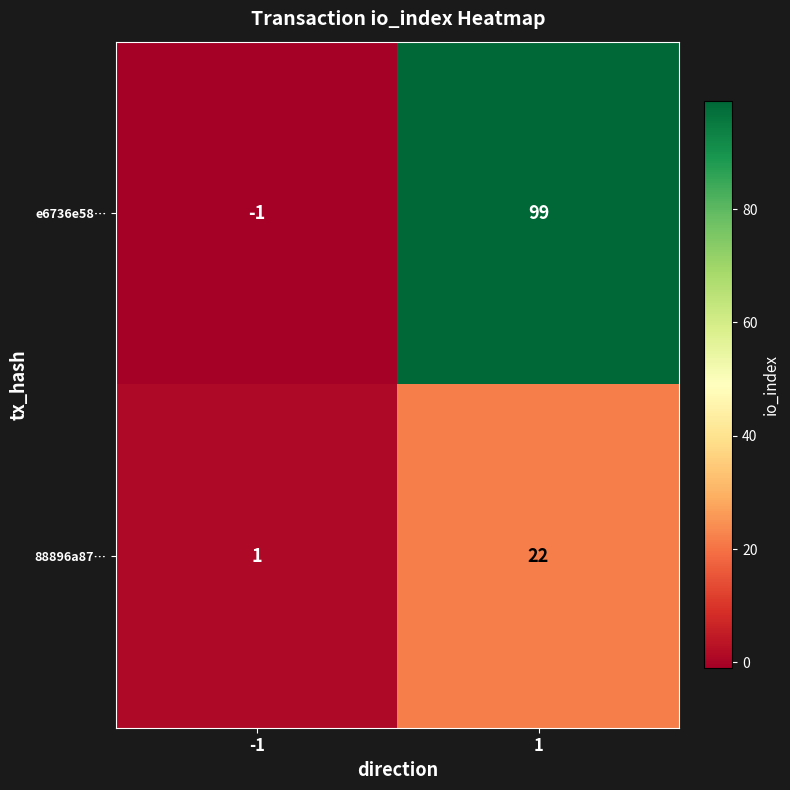

Rank the series at -1 from highest to lowest value.

88896a87…, e6736e58…